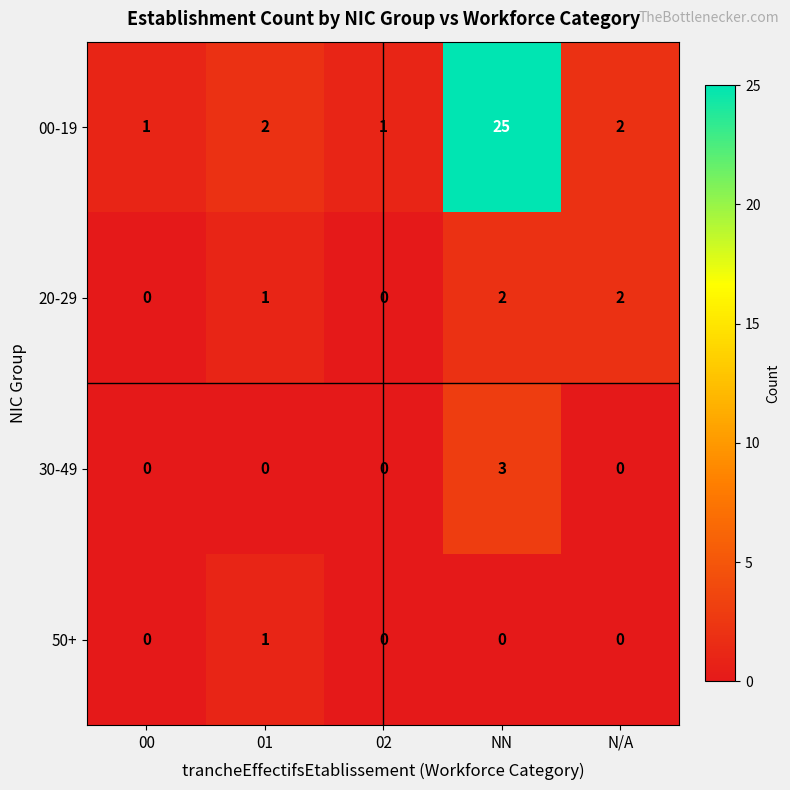

Reading left to right, what are all the values shown in this chart?

00-19: 00=1	01=2	02=1	NN=25	N/A=2
20-29: 00=0	01=1	02=0	NN=2	N/A=2
30-49: 00=0	01=0	02=0	NN=3	N/A=0
50+: 00=0	01=1	02=0	NN=0	N/A=0